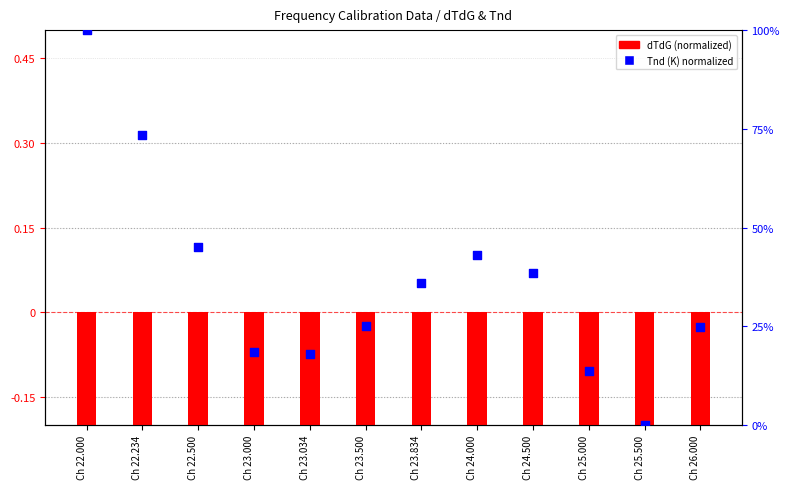

What are all the series names shown in the legend?

dTdG (normalized), Tnd (K) normalized